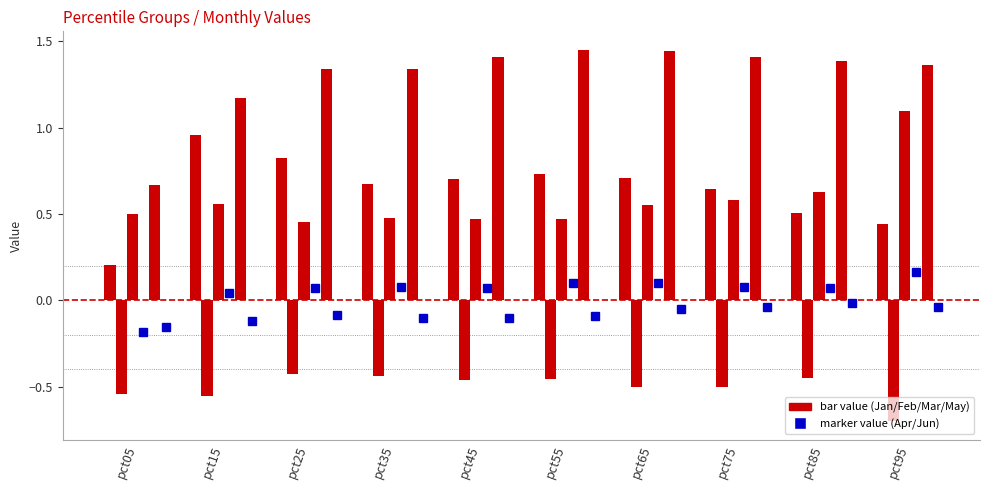

What is the value of the Mar bar at the 2nd from the left?

0.6